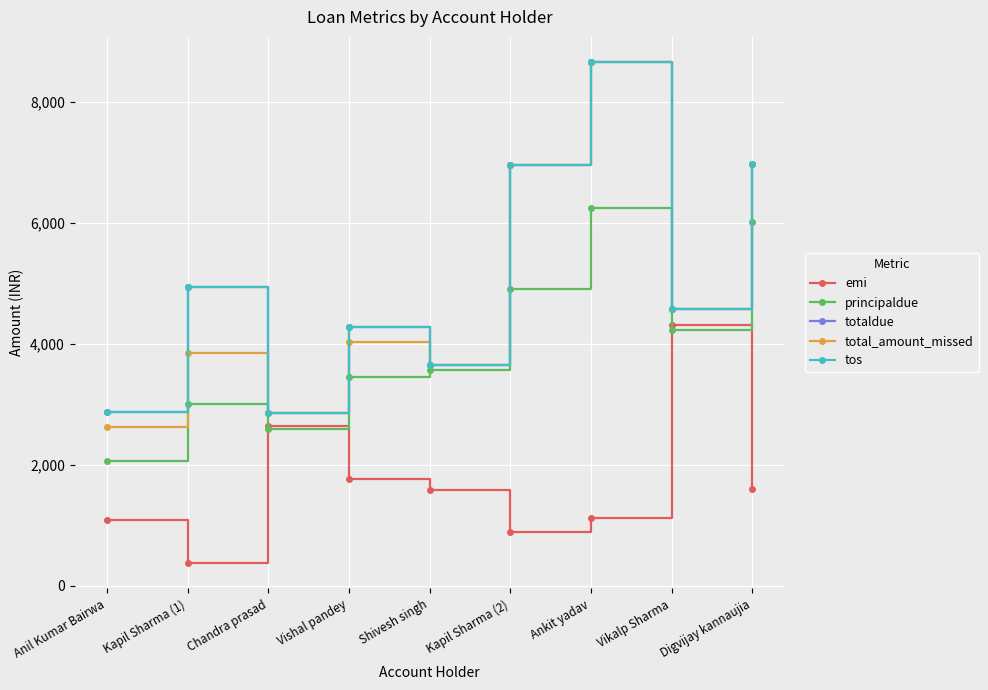

After their last crossing, which series has the higher values: principaldue or emi?

principaldue